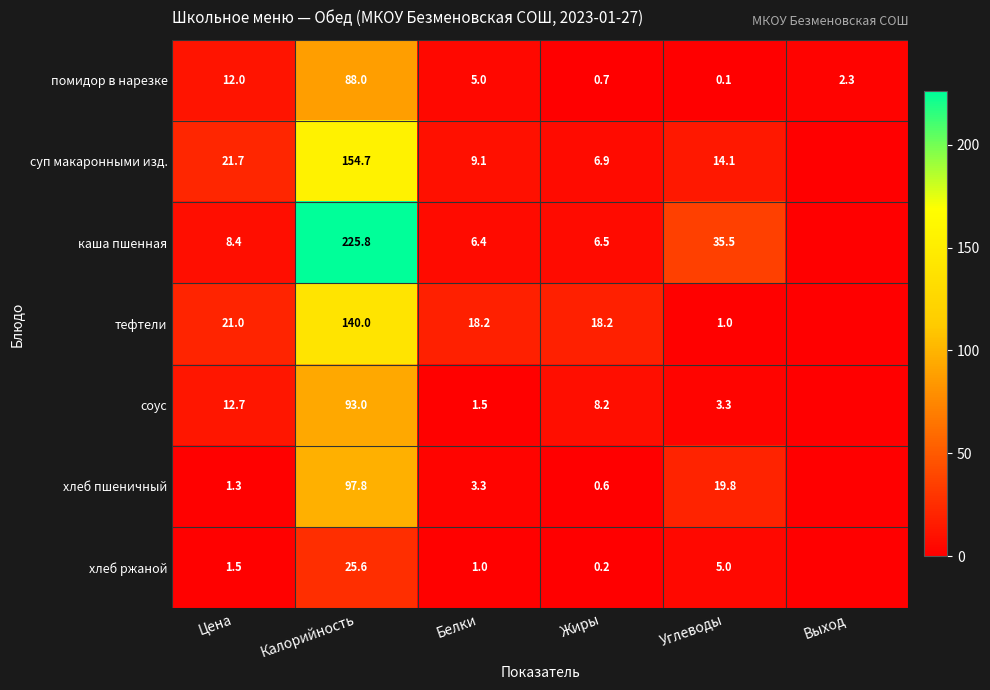

How many data points does each series have?

6